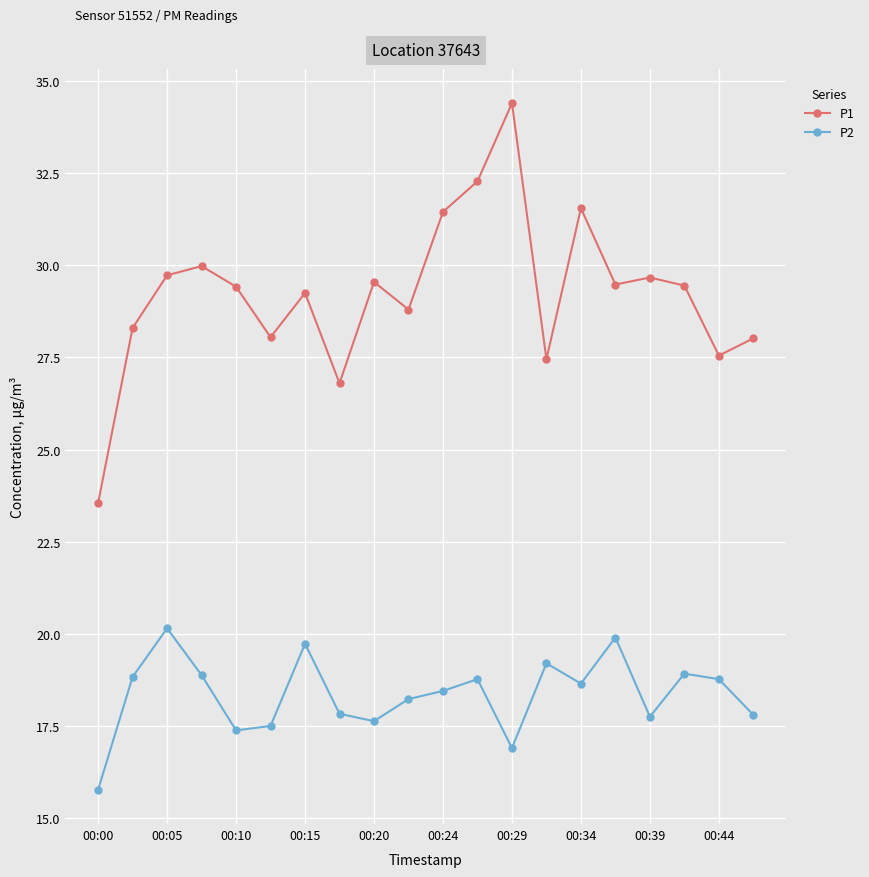

What is the minimum value for P2?

15.8